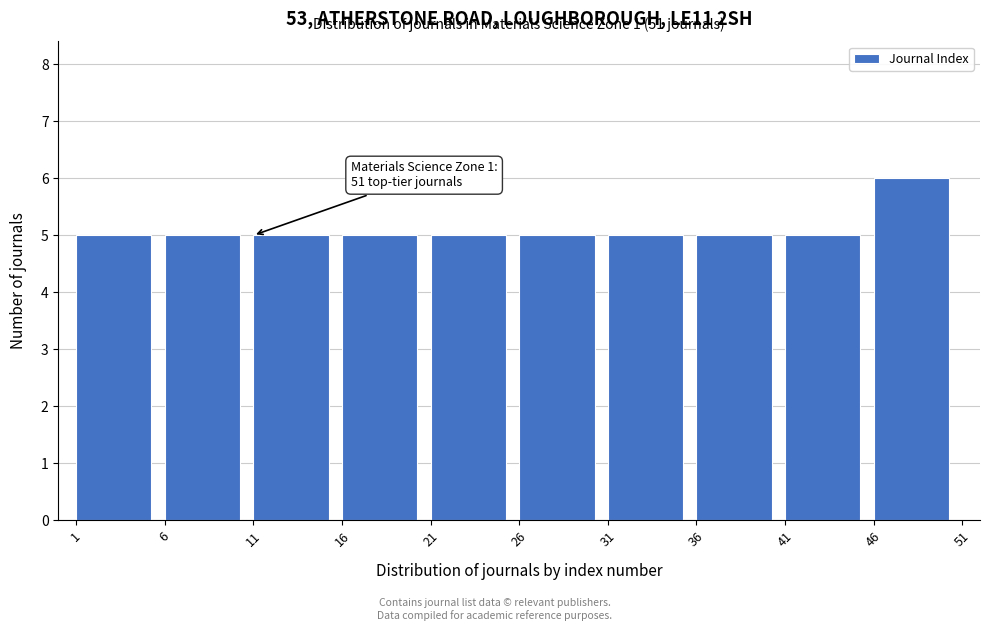

Over which range of the x-axis is the bar tallest?

46 to 51